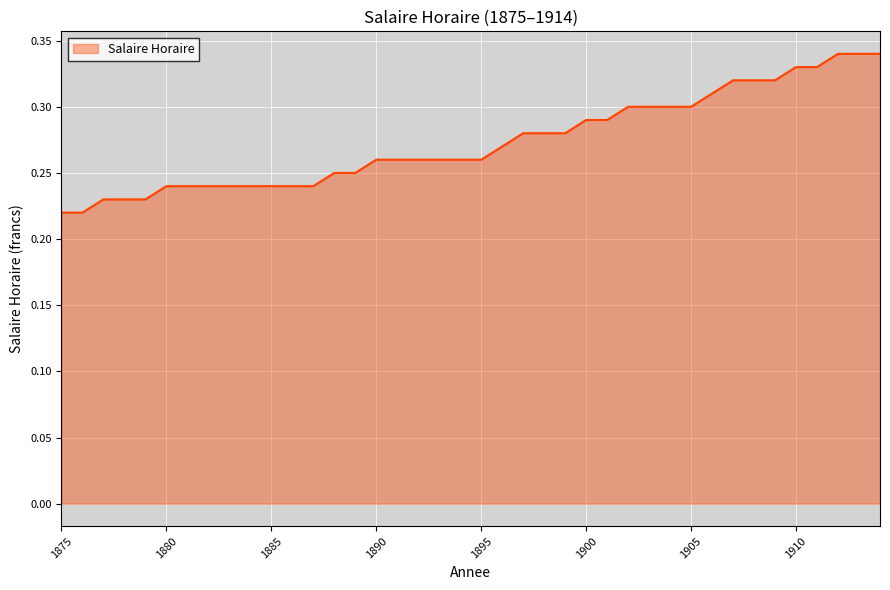

Does the chart display data point markers on the line(s)?

No